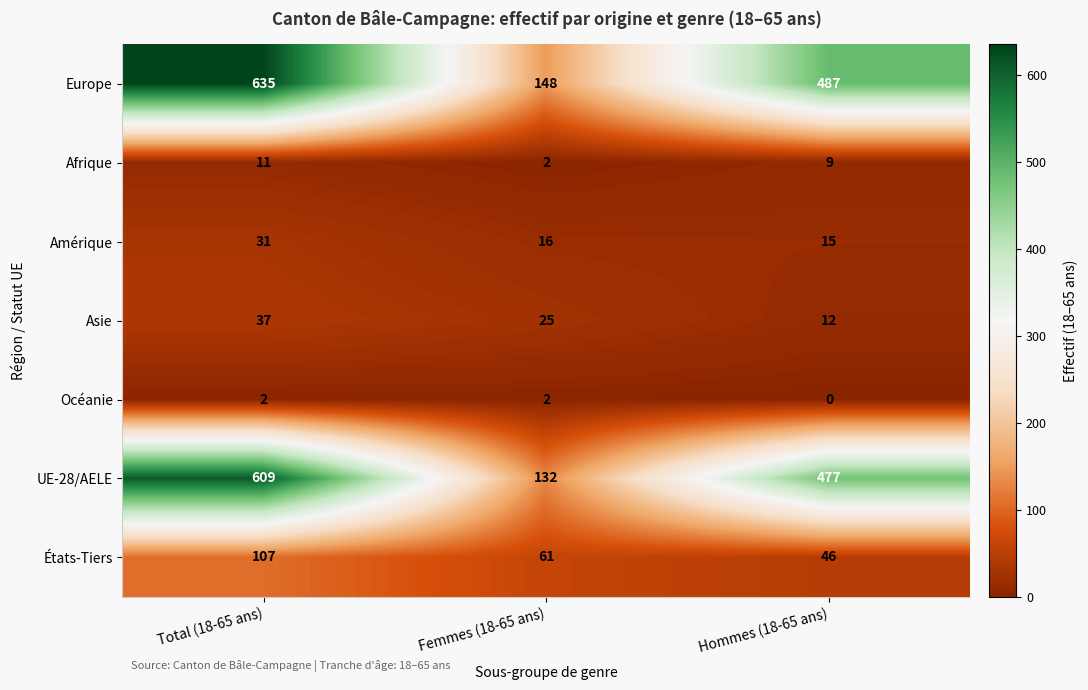

Where does the Afrique series first go above 9?

Total (18-65 ans)